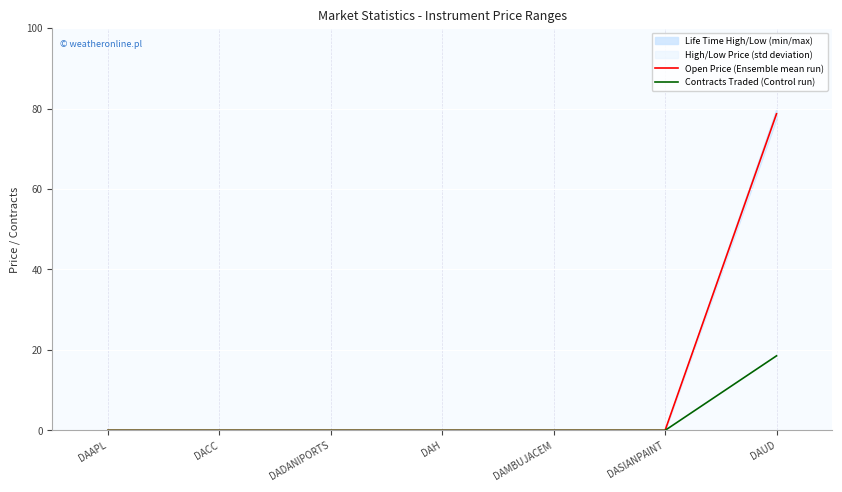

List the series in order of their peak value, lowest first.

Contracts Traded (Control run), Open Price (Ensemble mean run)